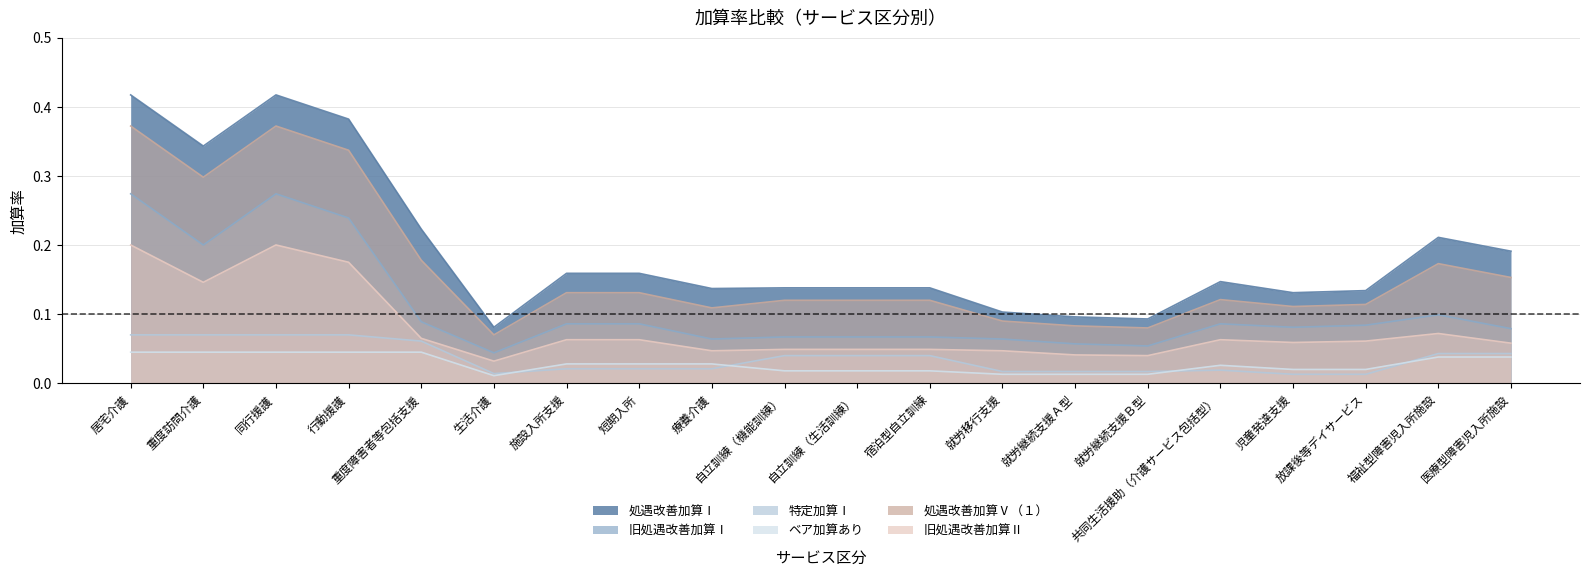

How many lines are shown in the chart?

6